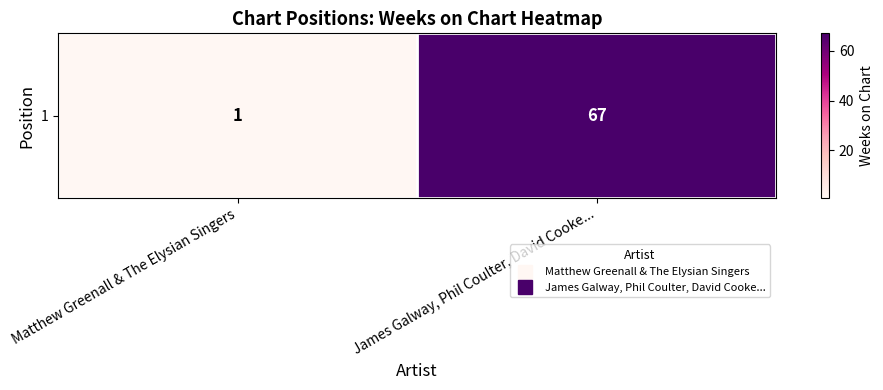

What is the difference between the maximum and minimum values?

66